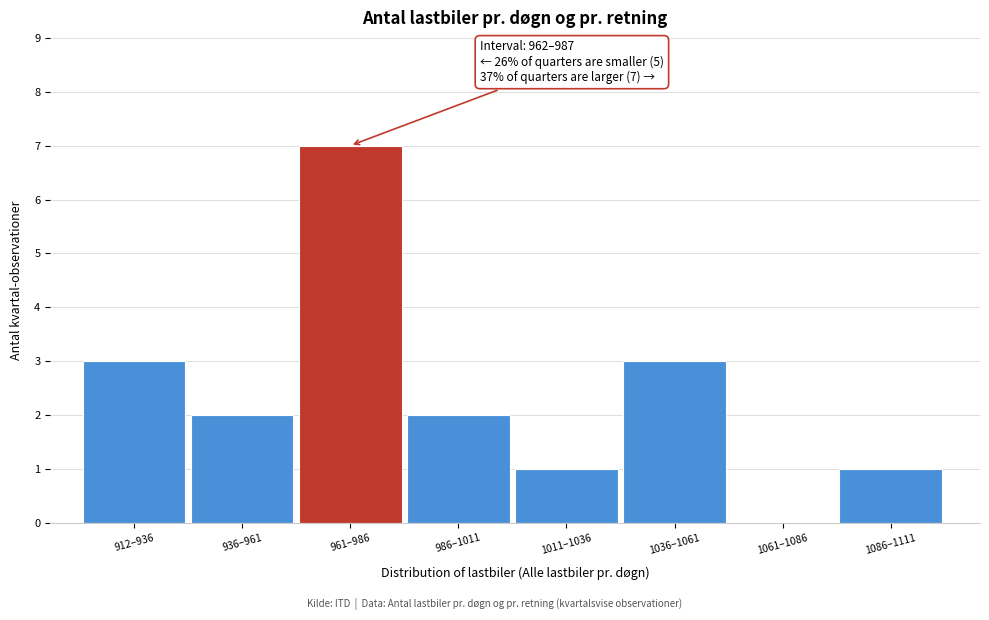

Reading left to right, extract all data points from this chart.

912–936=3	936–961=2	961–986=7	986–1011=2	1011–1036=1	1036–1061=3	1061–1086=0	1086–1111=1